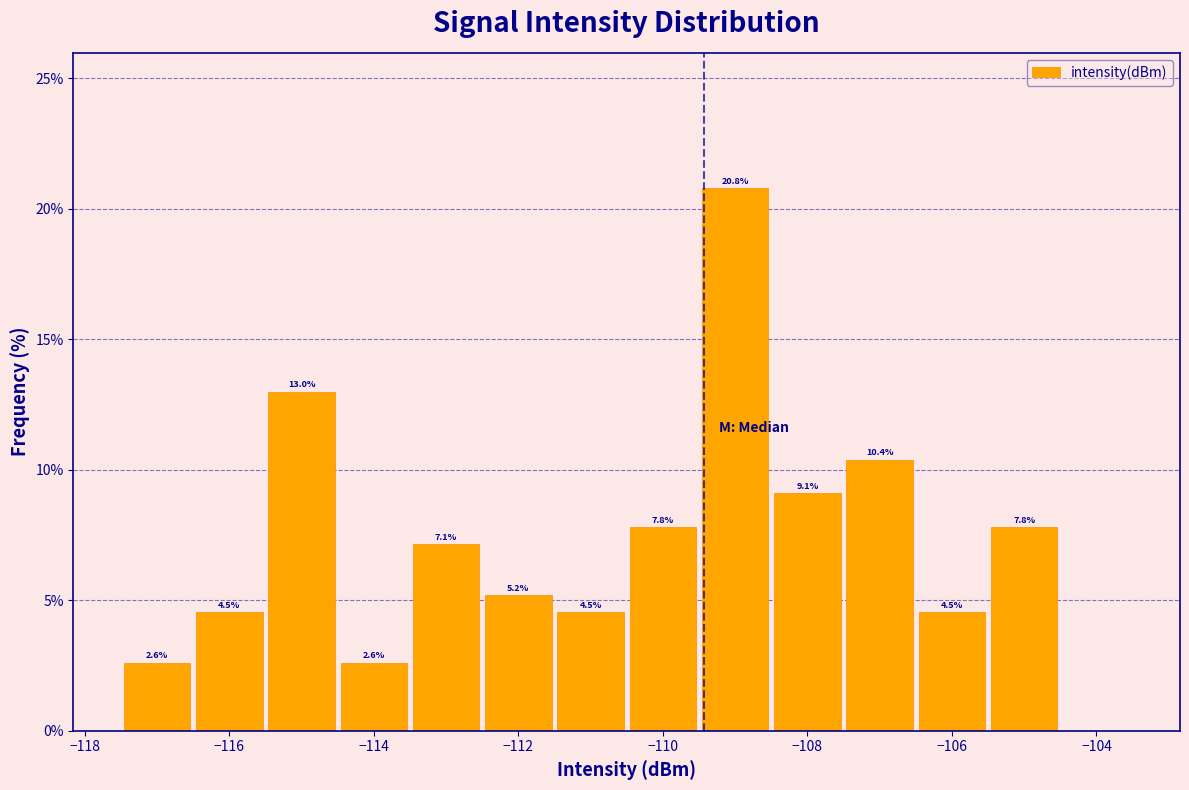

Which range on the x-axis has the tallest bar?

-109.5 to -108.5